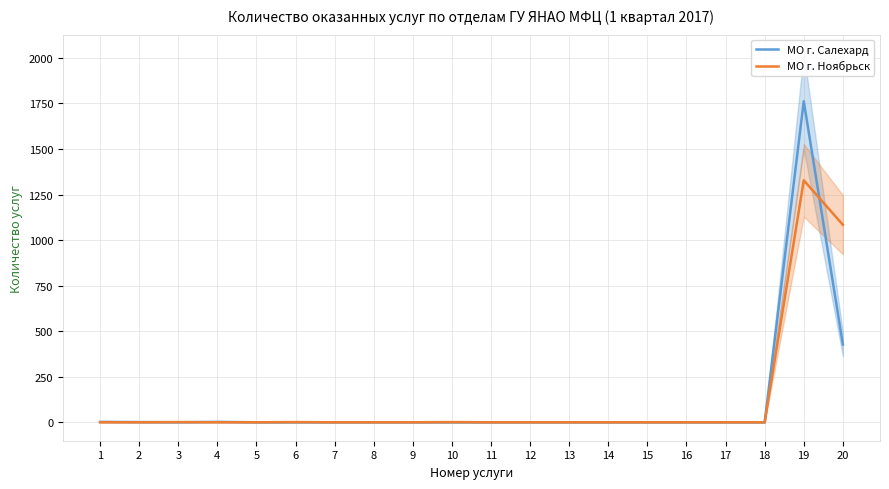

Which category has the lowest value in the МО г. Салехард series?

3